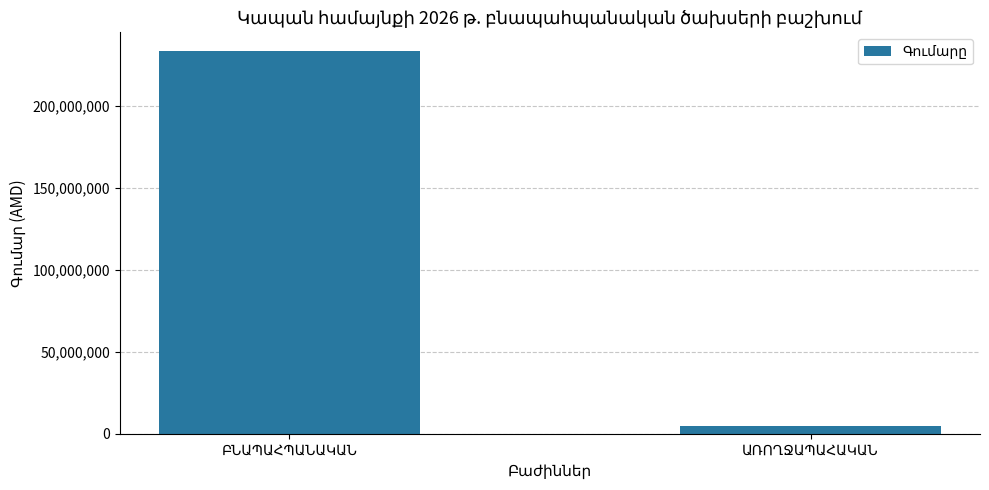

What is the average value?

119203300